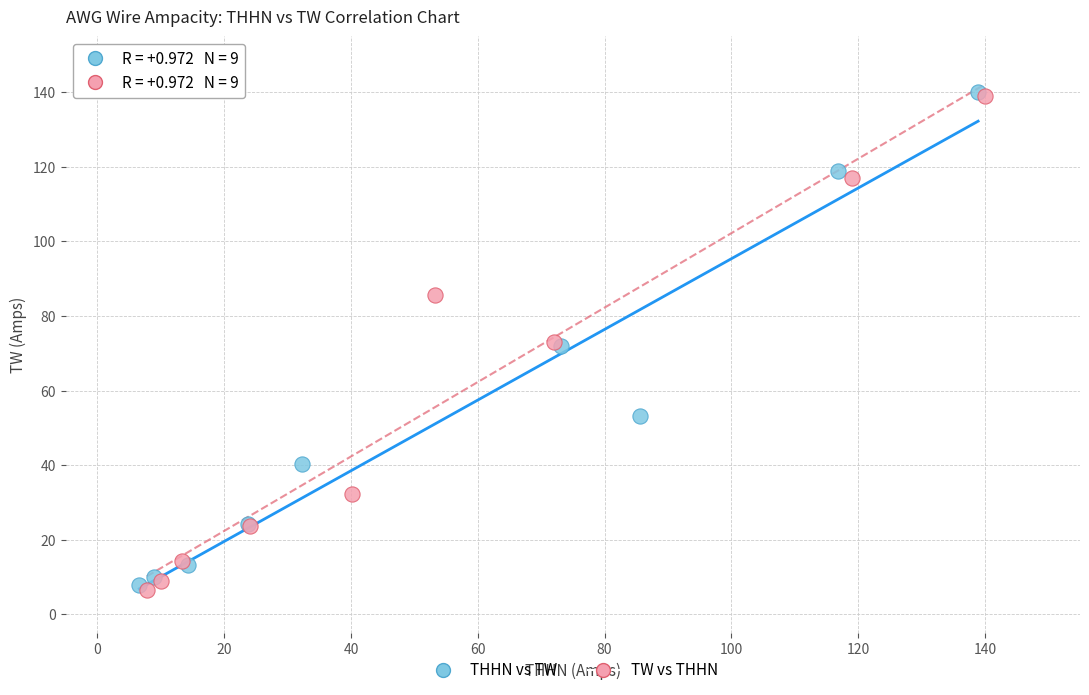

What are all the series names shown in the legend?

THHN vs TW, TW vs THHN